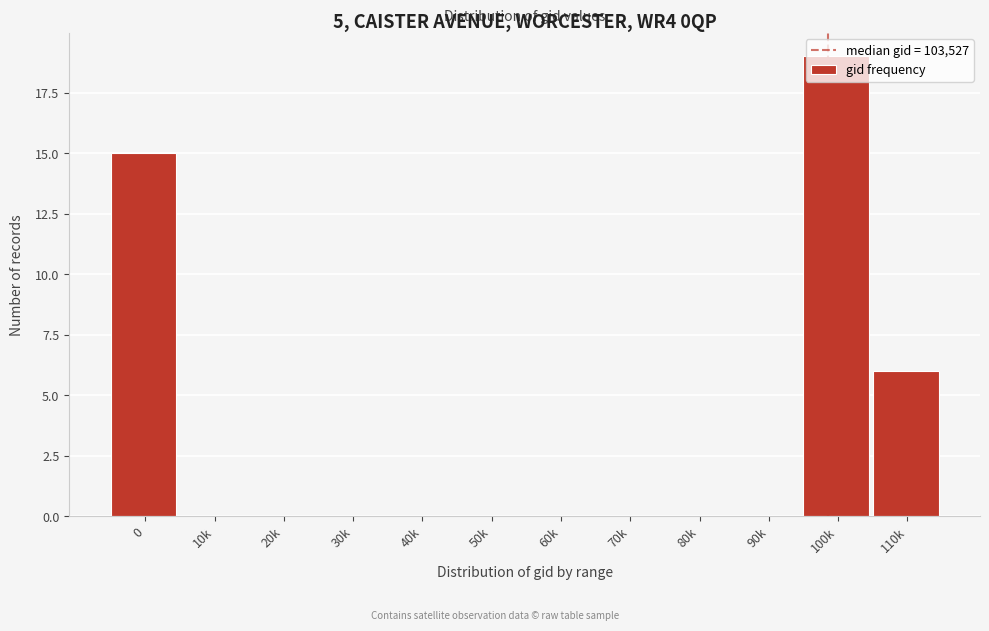

What is the change in value from 100k to 110k?

-13